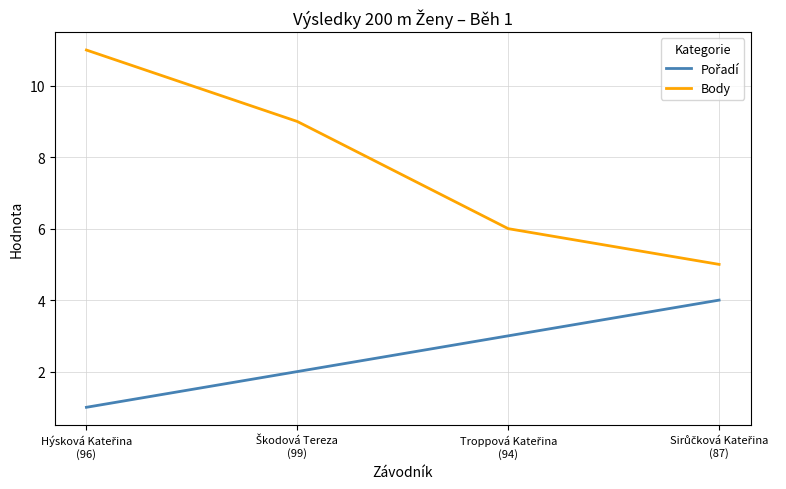

True or false: Body has more than 0 interior local peaks.

False